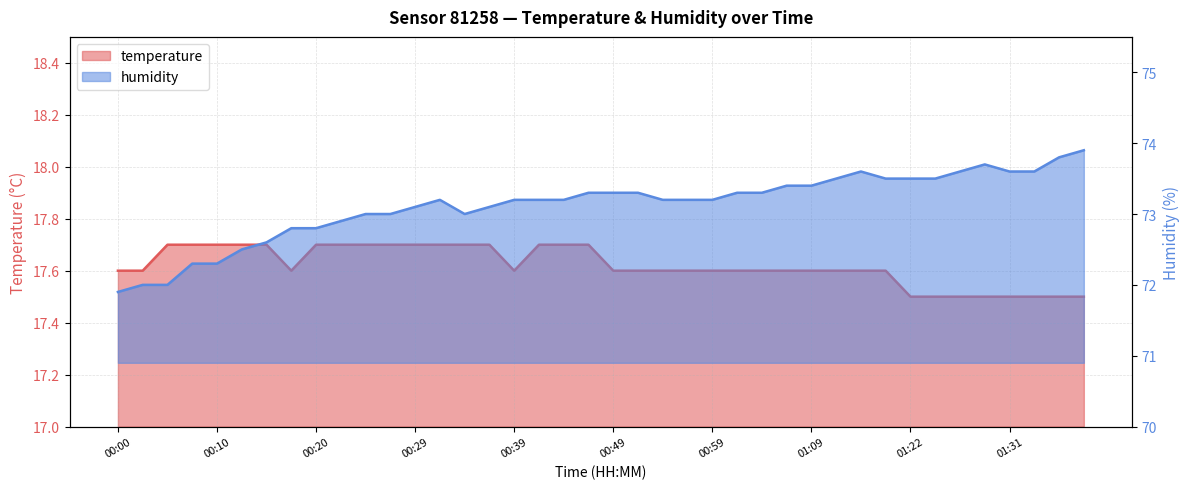

What is the smallest value displayed?

17.5